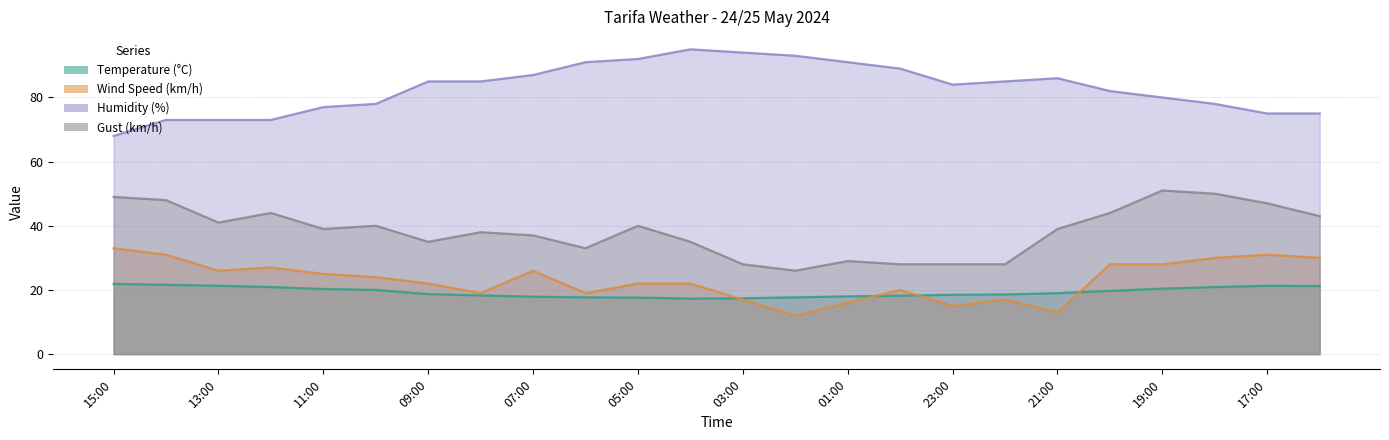

How many lines are shown in the chart?

4